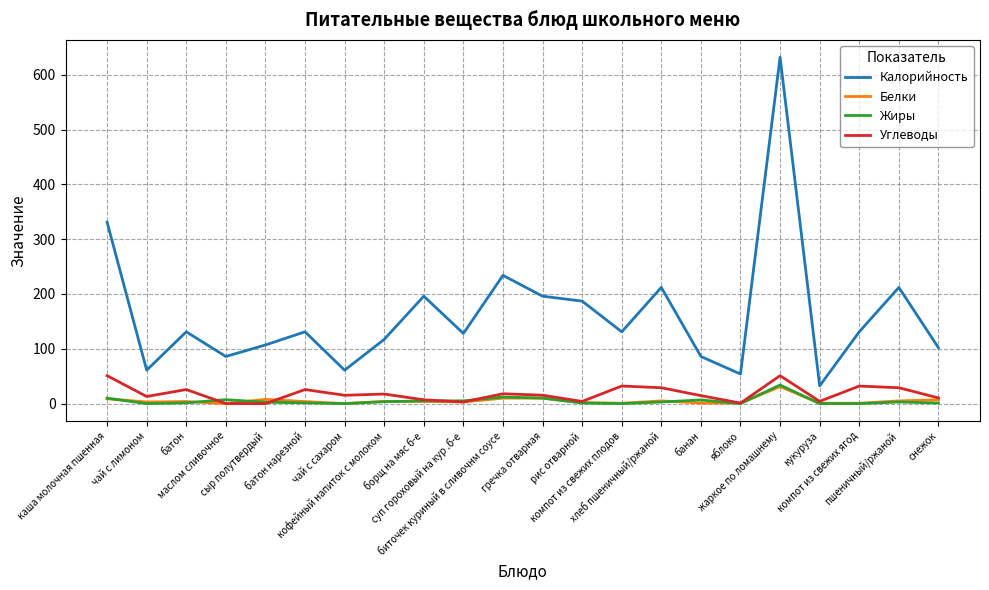

What is the difference between the maximum and minimum values in the Белки series?

30.9